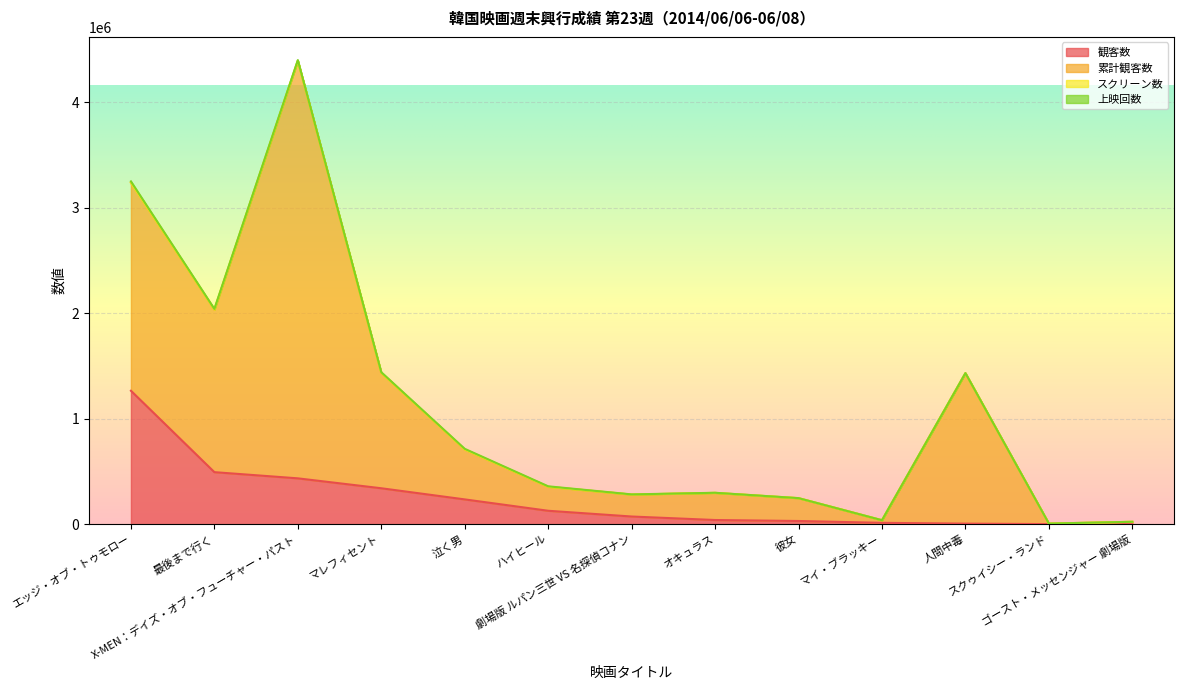

At which category does 上映回数 reach its first local valley?

マレフィセント